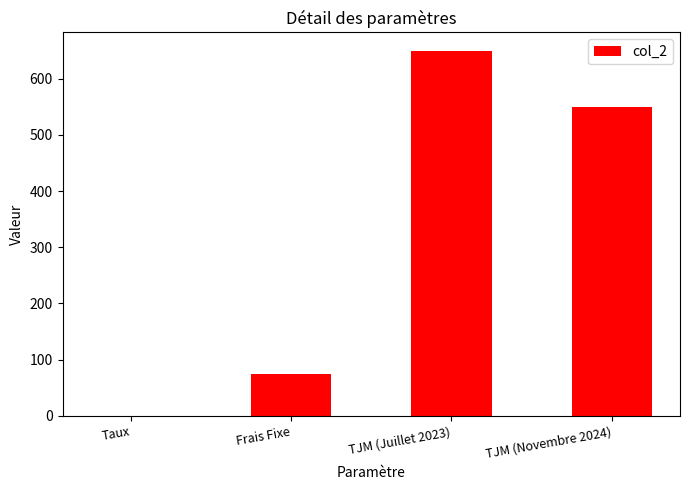

Is it true that the value at TJM (Juillet 2023) is 650.0?

True